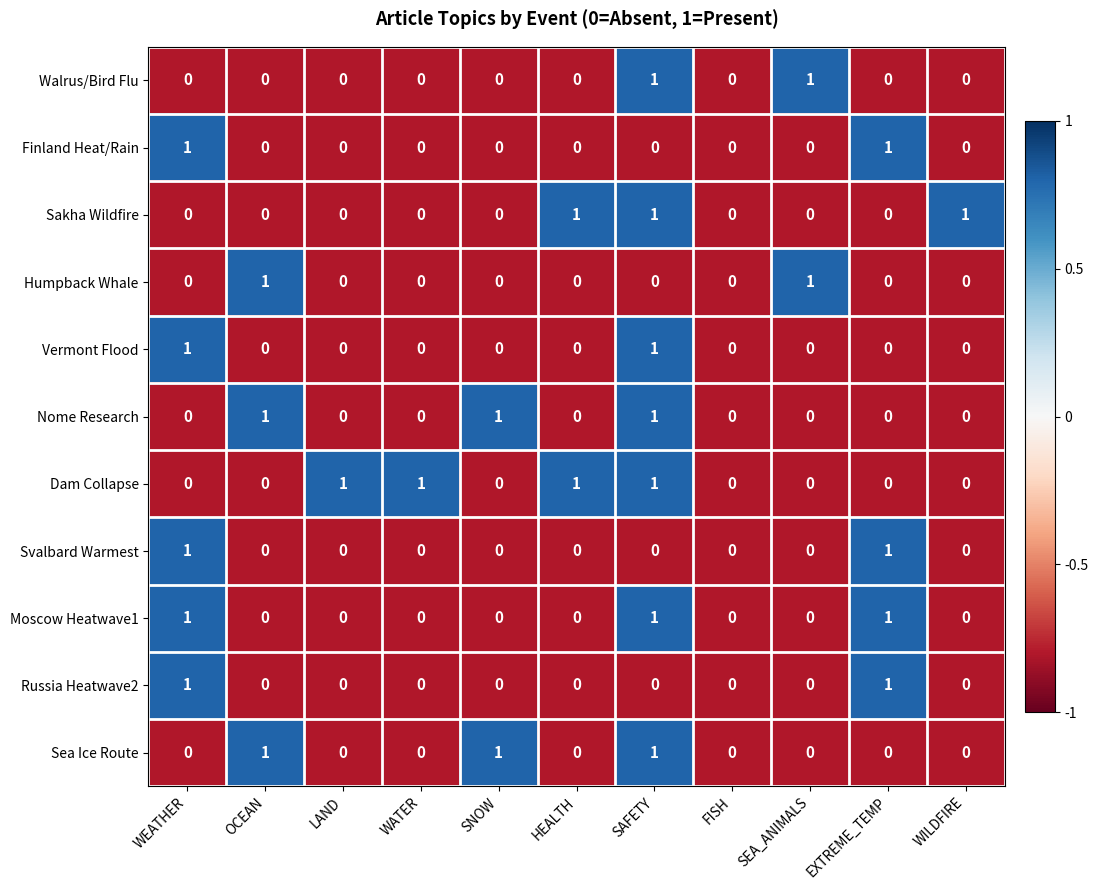

Is it true that Sakha Wildfire equals 0 at WEATHER?

True